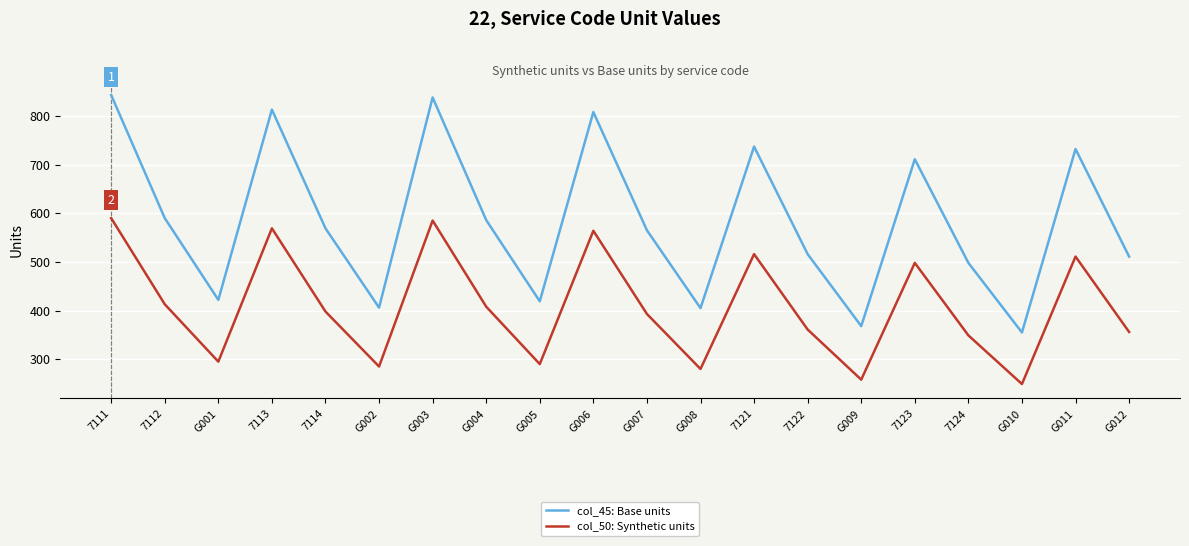

True or false: col_50: Synthetic units and col_45: Base units cross at least once.

False